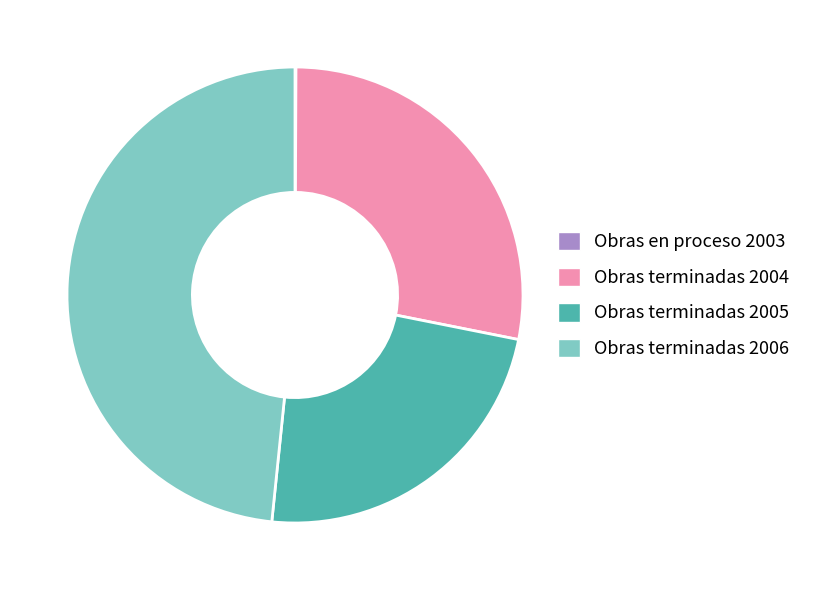

The Obras terminadas 2006 slice represents 48% of the pie. True or false?

True